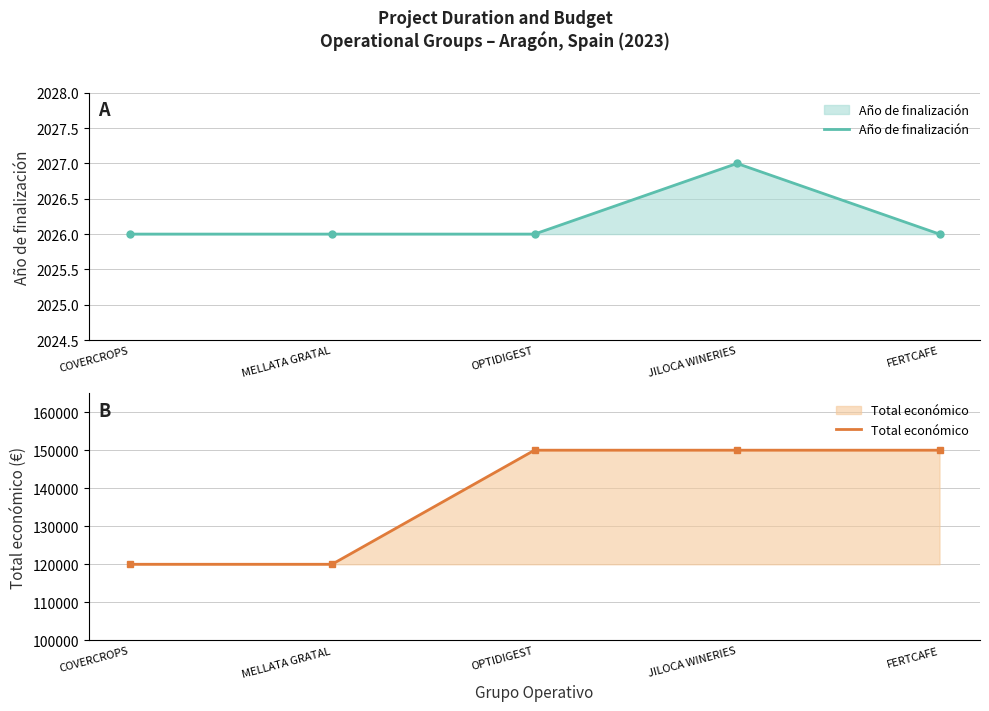

What is the label of the 1st point from the right?

FERTCAFE